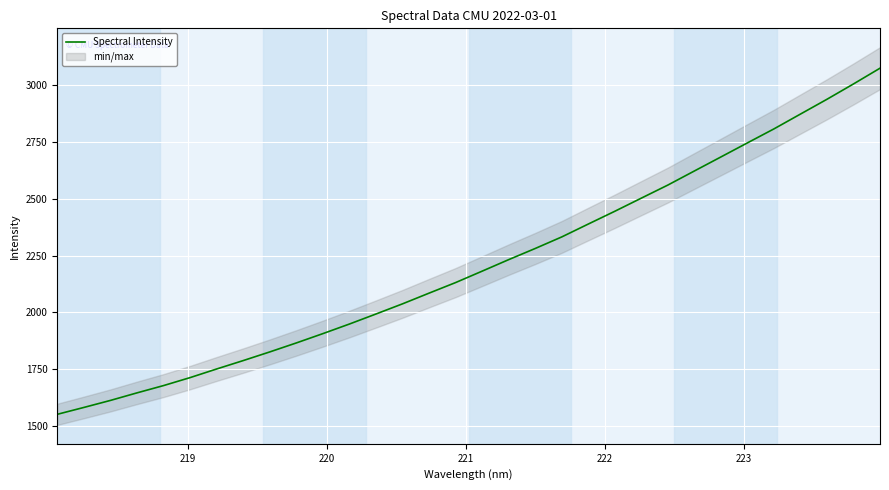

Reading right to left, transcribe all the data shown in this chart.

3072.8	3003.7	2936.4	2871.4	2806.3	2744.9	2683.0	2621.4	2559.6	2502.2	2444.5	2388.4	2331.8	2281.0	2232.0	2181.4	2131.3	2084.9	2037.8	1993.2	1949.2	1907.0	1866.1	1826.6	1788.6	1751.7	1713.8	1678.8	1646.7	1613.5	1582.7	1552.6